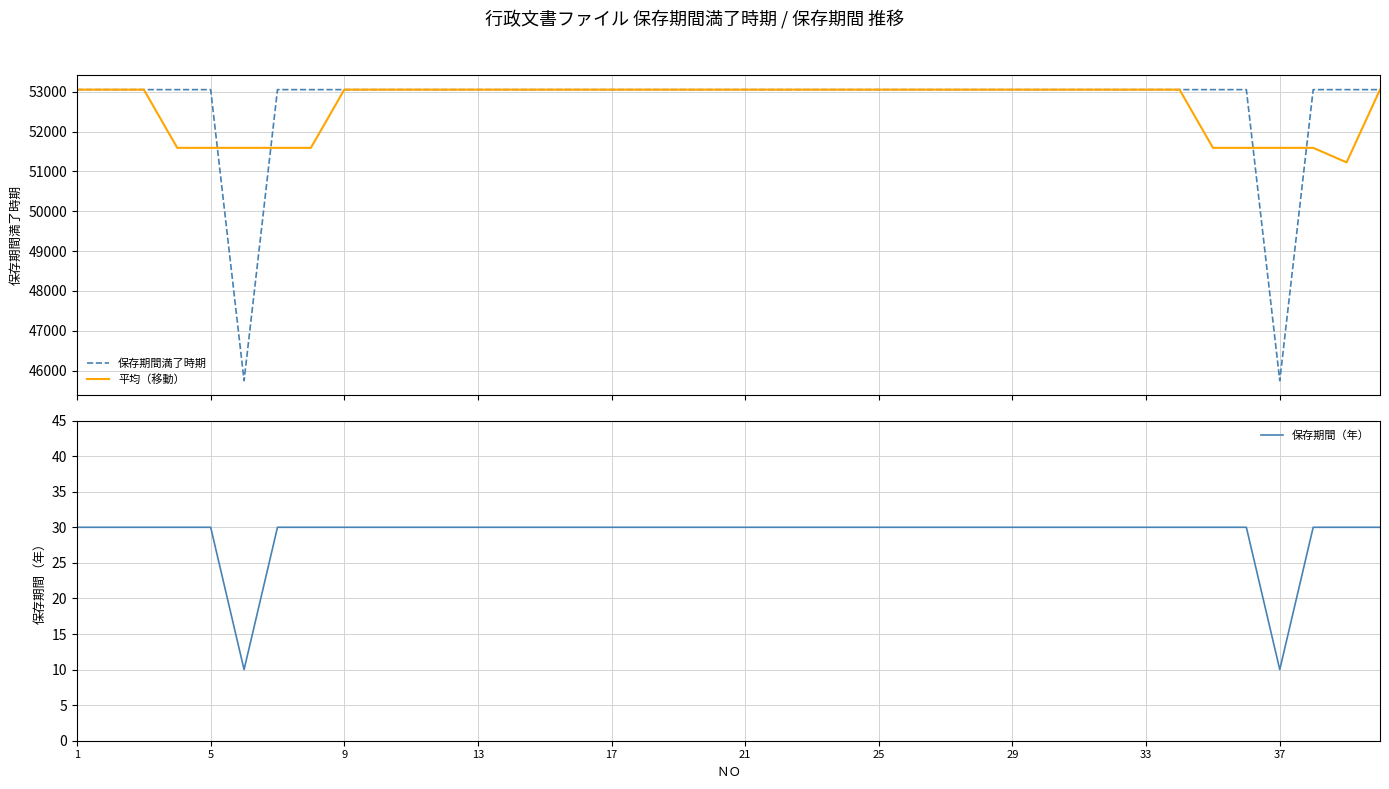

True or false: 保存期間（年） and 保存期間満了時期 intersect in this chart.

False